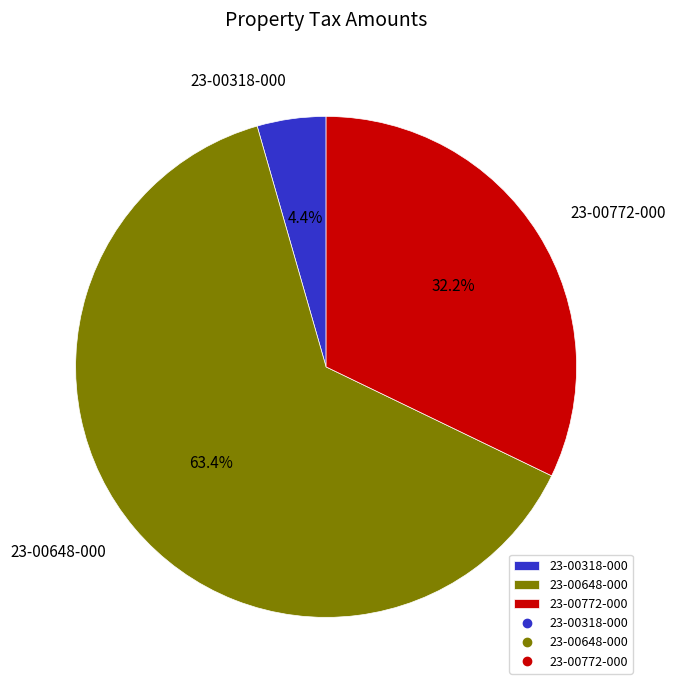

To the nearest percent, what percentage of the pie is 23-00648-000?

63%